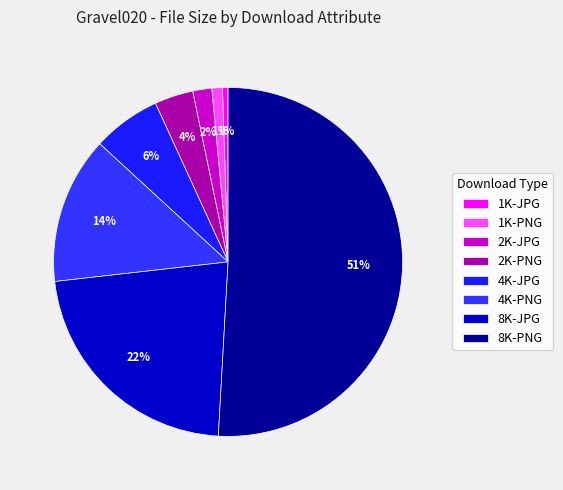

Which slice is the smallest?

1K-JPG